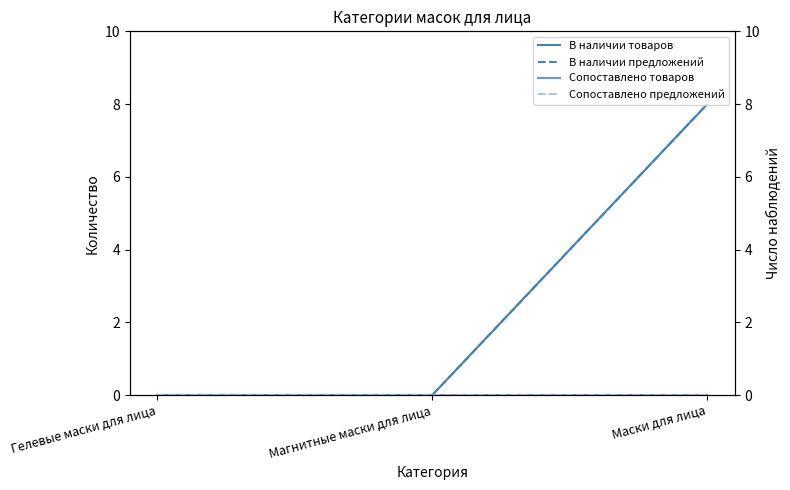

Which series has the largest total across all categories?

В наличии товаров